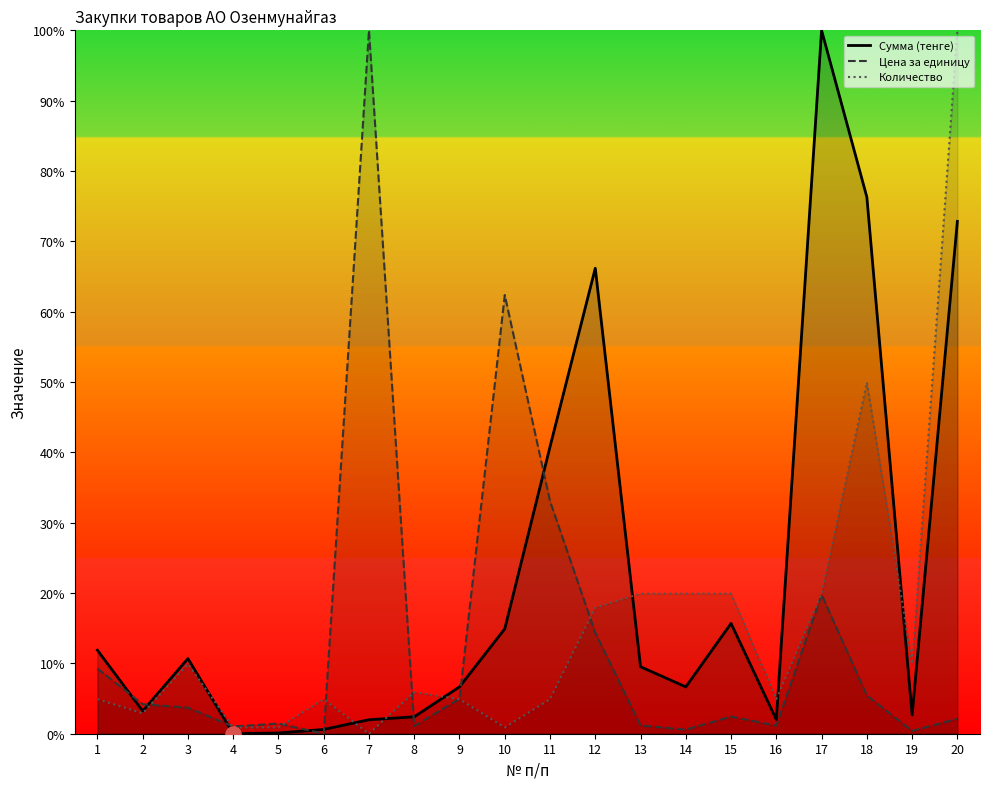

Is the value of Цена за единицу at 20 greater than the value of Сумма (тенге) at 6?

Yes